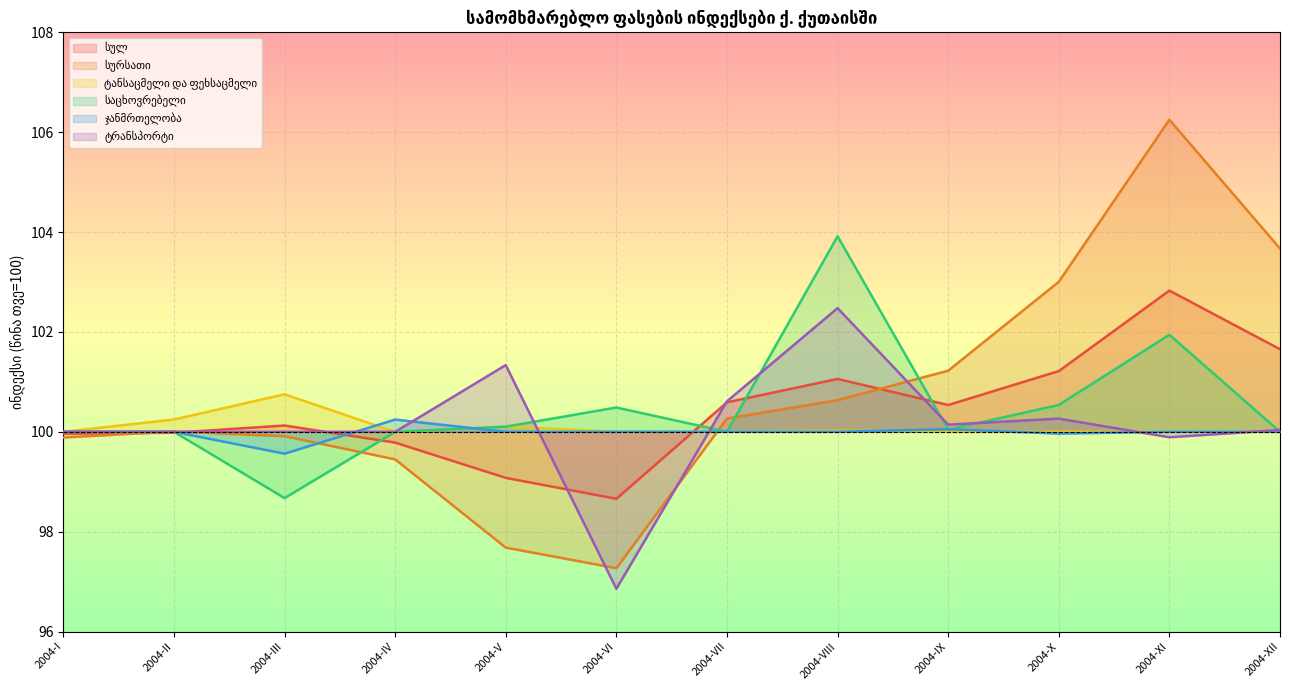

Is the value of საცხოვრებელი სახლი, წყალი, ელექტროენერგია at 2007-III greater than the value of სურსათი და უალკოჰოლო სასმელები at 2006-III?

No